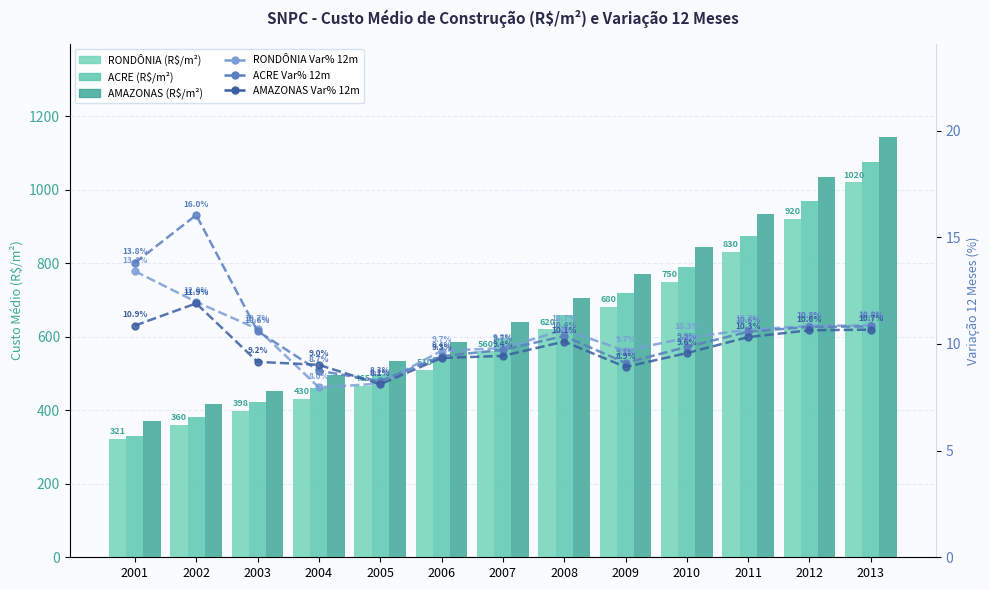

List the labels in order of AMAZONAS Var% 12m value, largest first.

2002, 2001, 2013, 2012, 2011, 2008, 2010, 2007, 2006, 2003, 2004, 2009, 2005